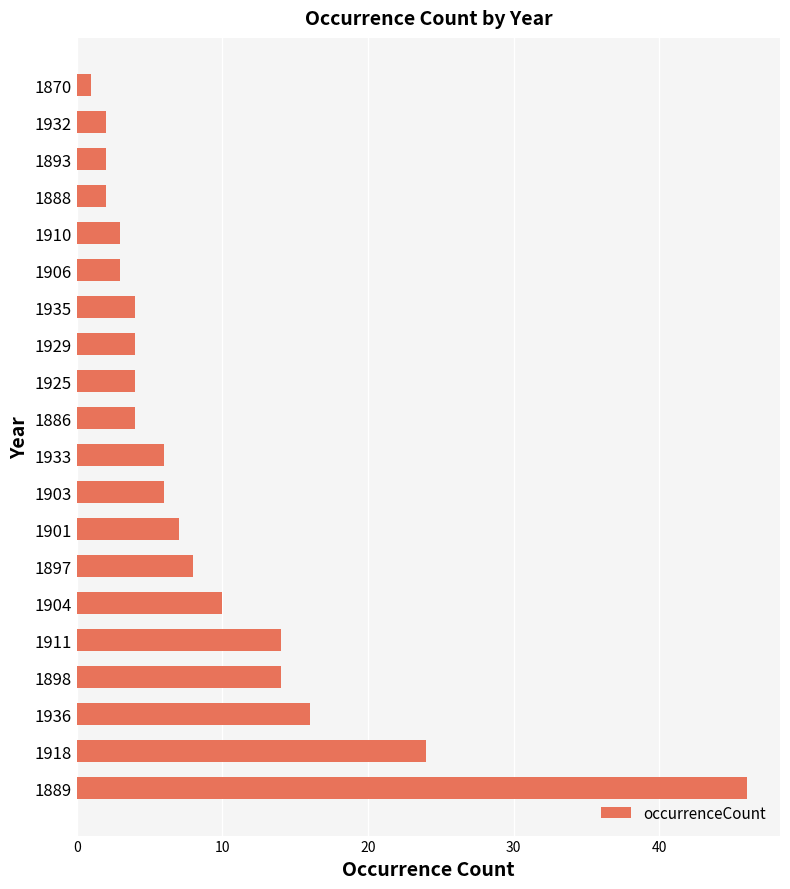

What is the maximum value shown in the chart?

46